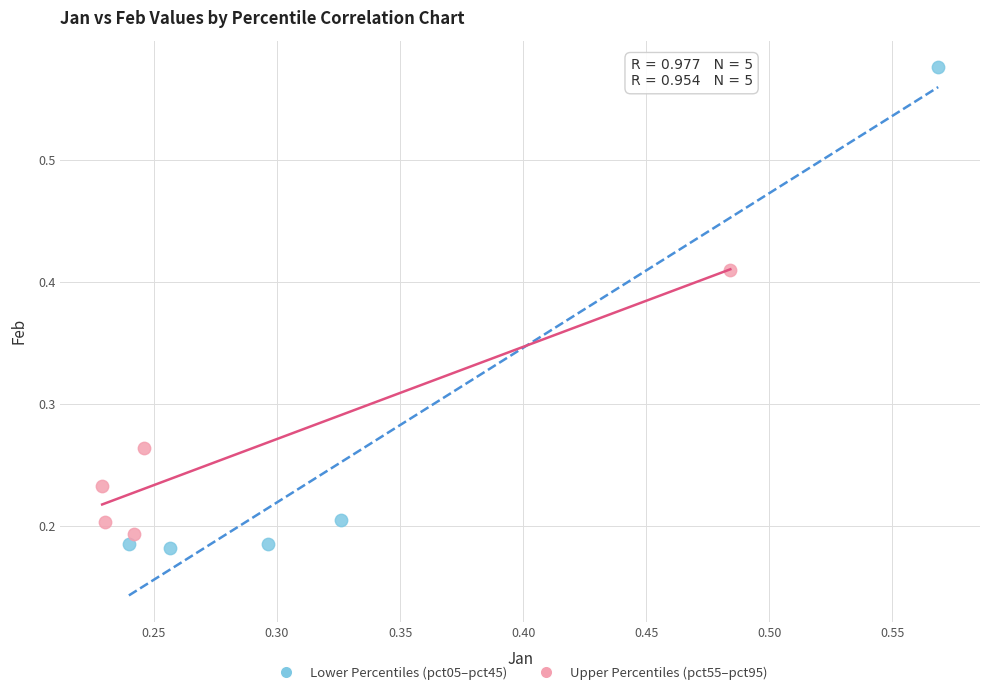

Which series has the widest spread of Y values?

Lower Percentiles (pct05–pct45)